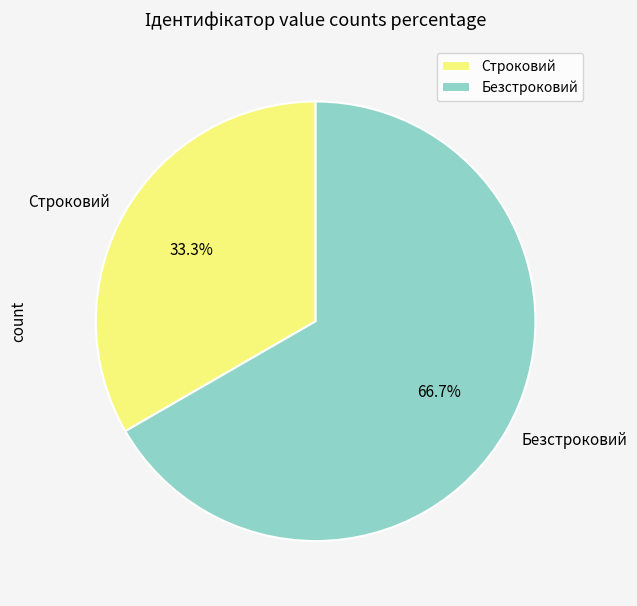

Approximately how many times larger is the value at Строковий compared to Безстроковий?

0.5